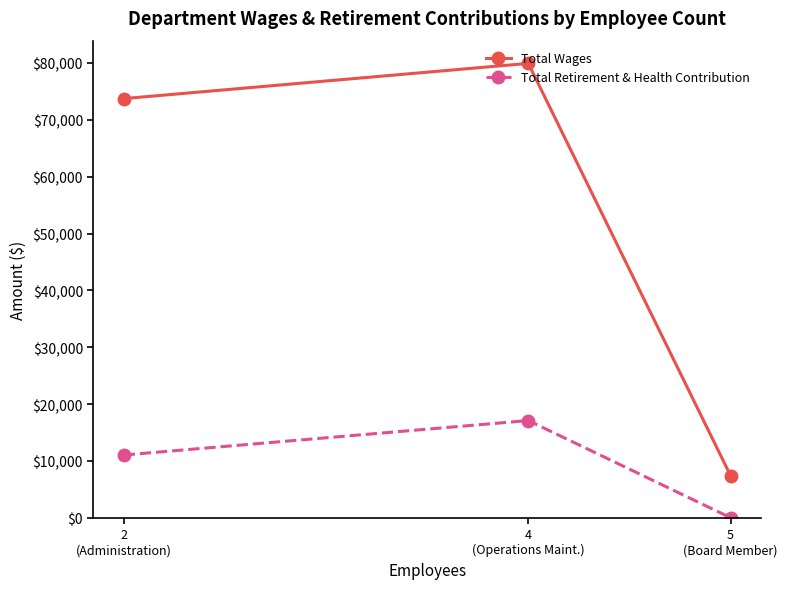

At which label does Total Wages reach its peak?

4
(Operations Maint.)